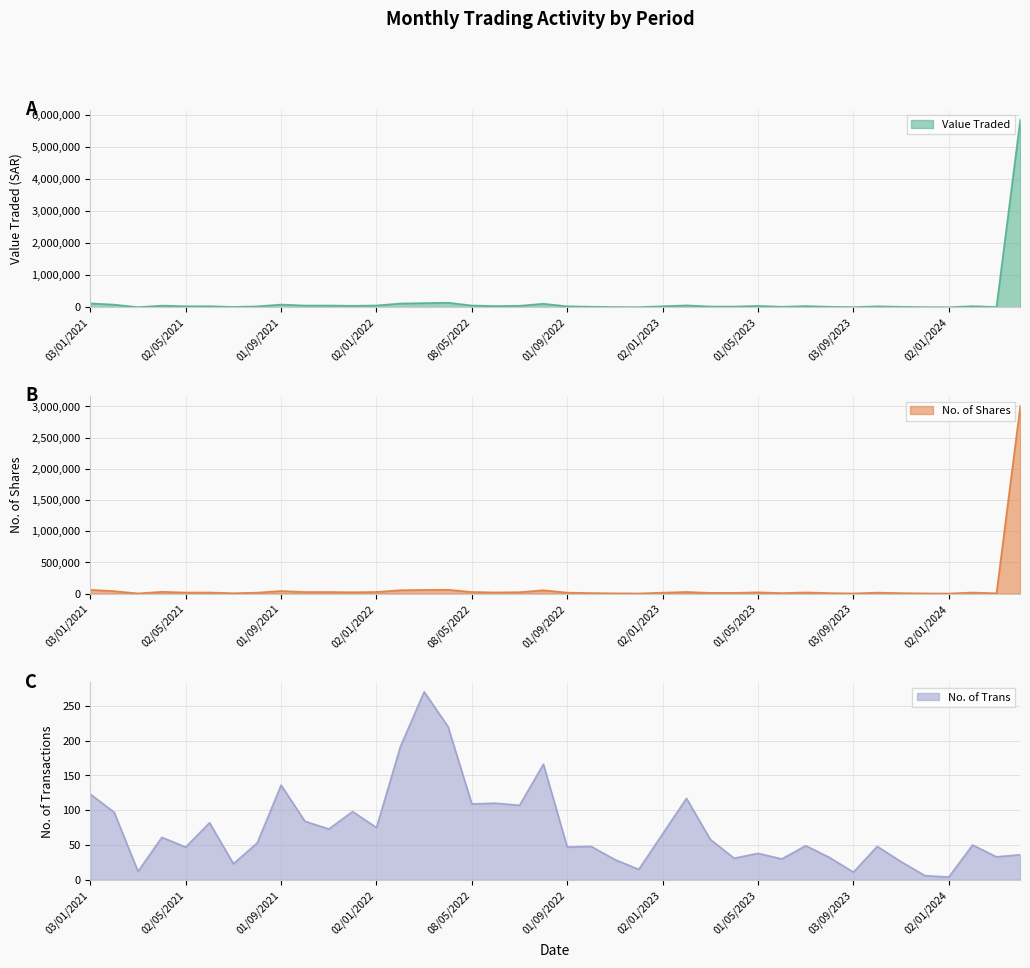

True or false: Value Traded and No. of Shares cross at least once.

False